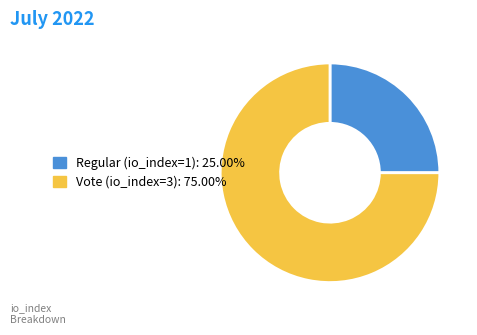

True or false: Vote (io_index=3) accounts for 75% of the total.

True